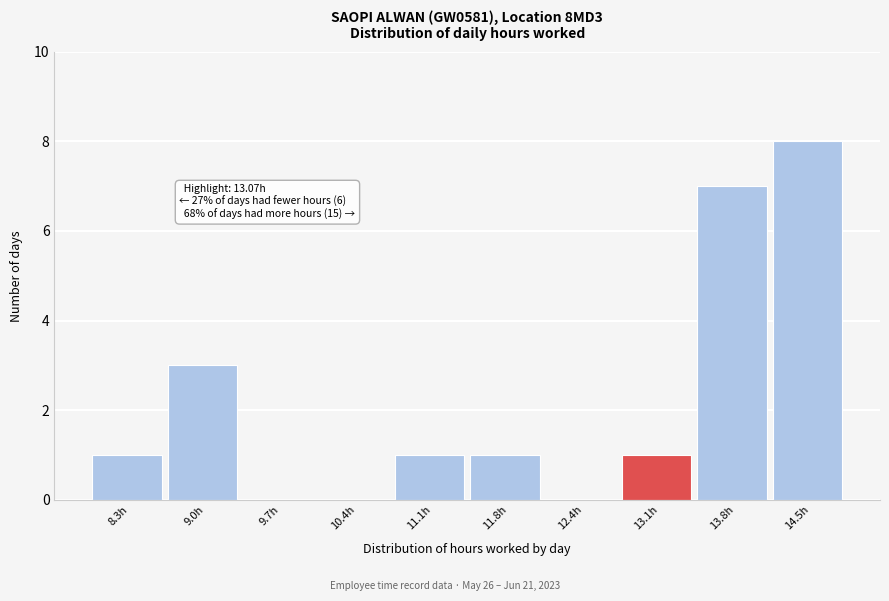

Which range on the x-axis has the tallest bar?

14.2 to 14.9